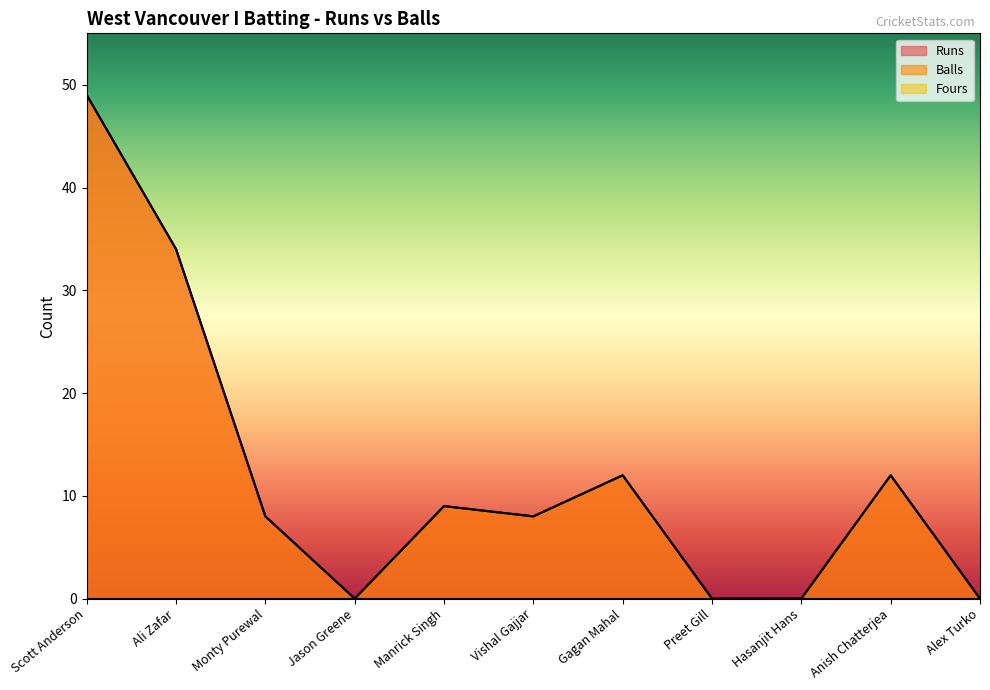

The Runs series shows 8 at Monty Purewal. True or false?

True